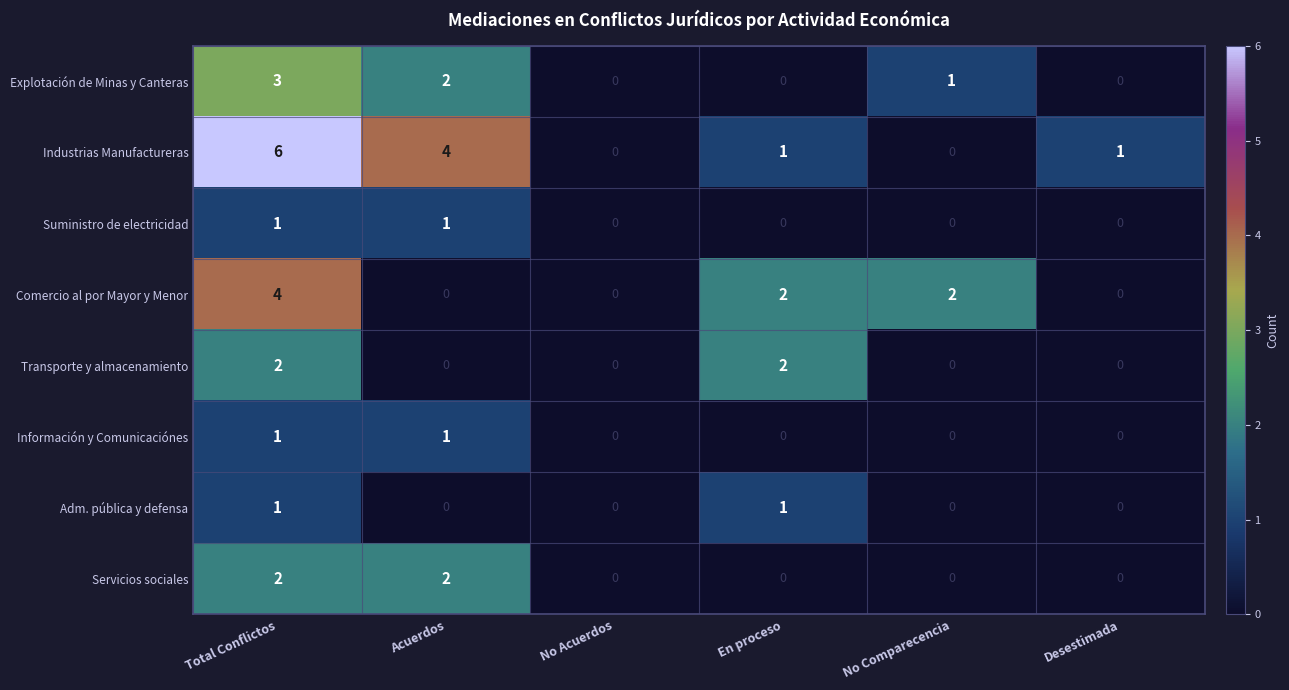

What is the sum of all Comercio al por Mayor y Menor values?

8